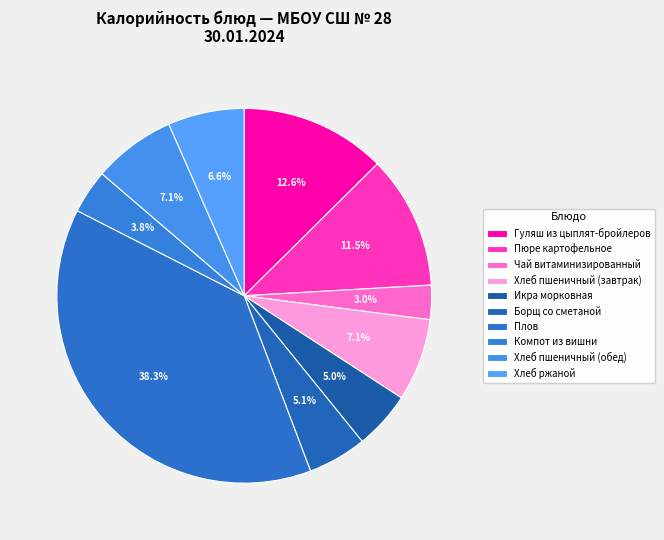

To the nearest percent, what is the average slice percentage?

10%